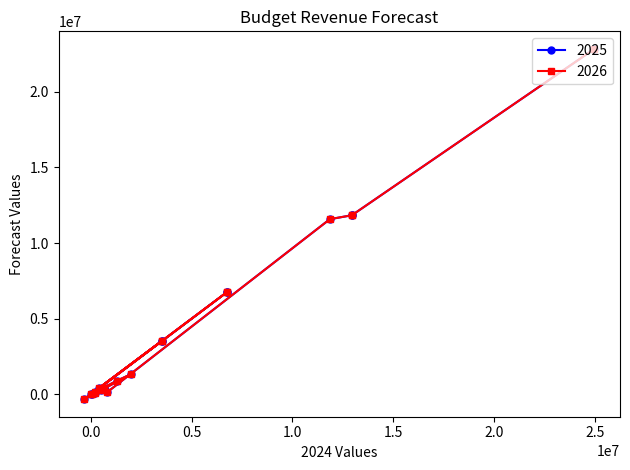

How many data points in 2025 are above 900000?

9